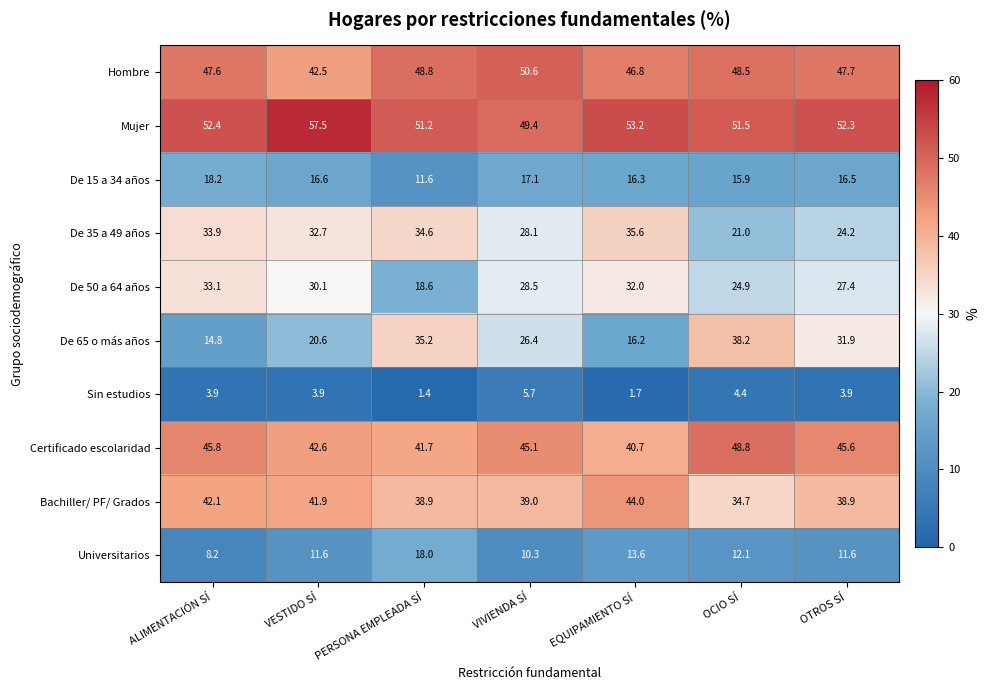

What is the spread (max minus min) of values at EQUIPAMIENTO SÍ?

51.5